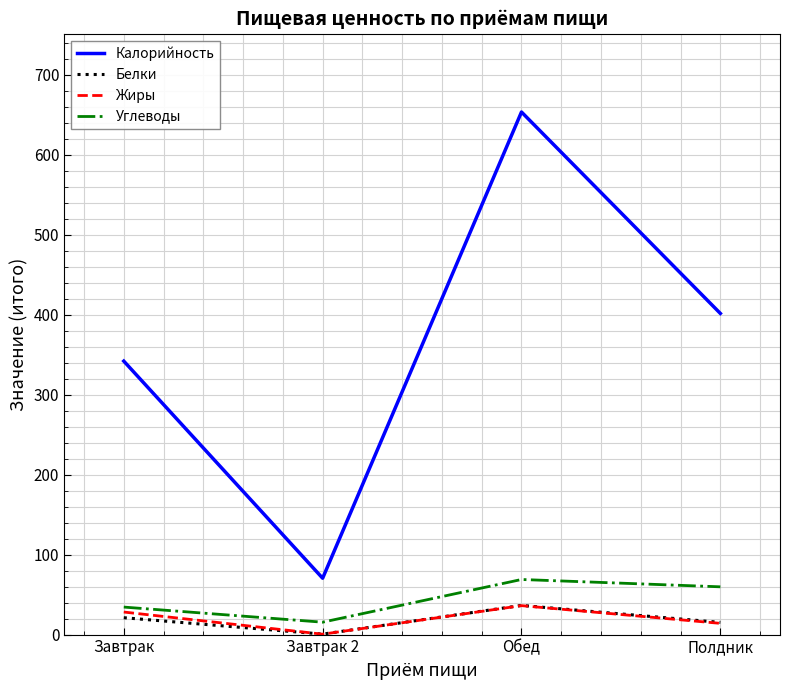

How many series are shown in this chart?

4